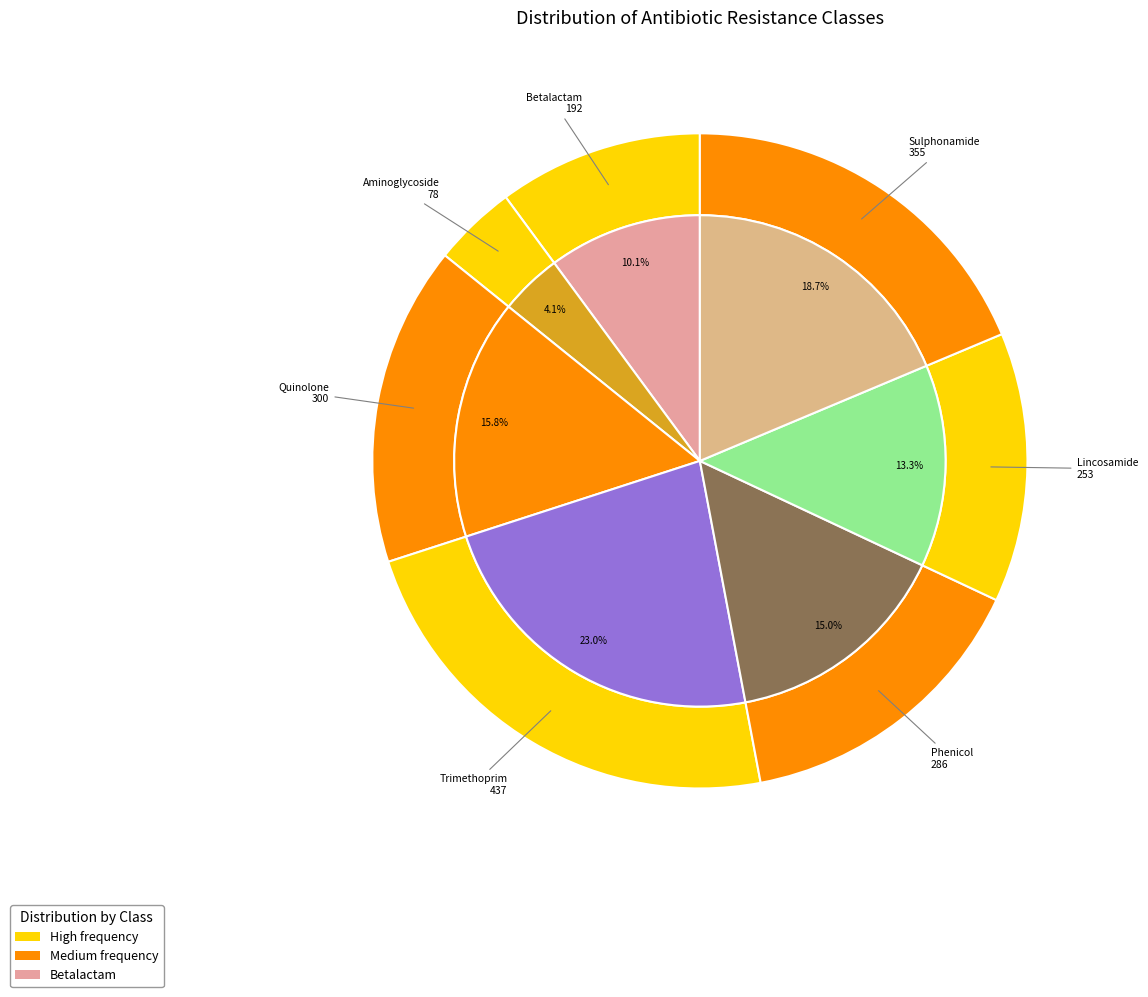

What is the change in value from Trimethoprim to Phenicol?

-151